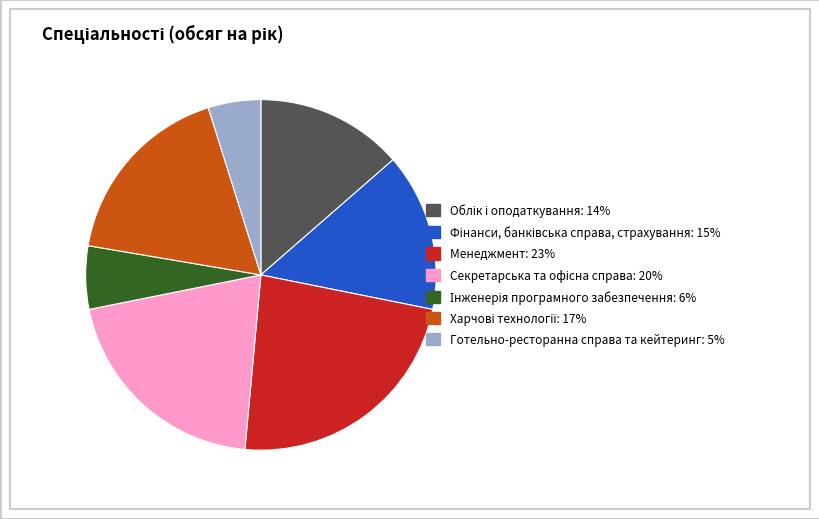

Which category has the biggest portion of the pie?

Менеджмент